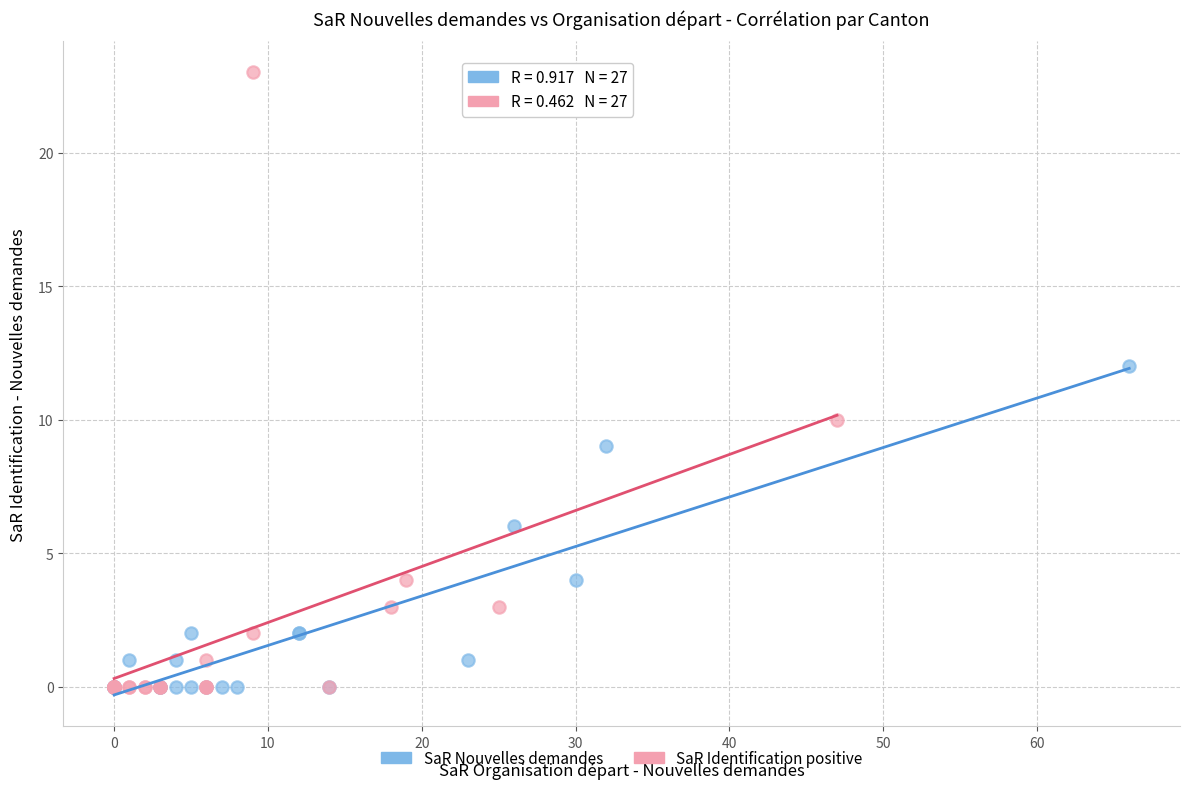

Which series has the widest spread of Y values?

SaR Identification positive